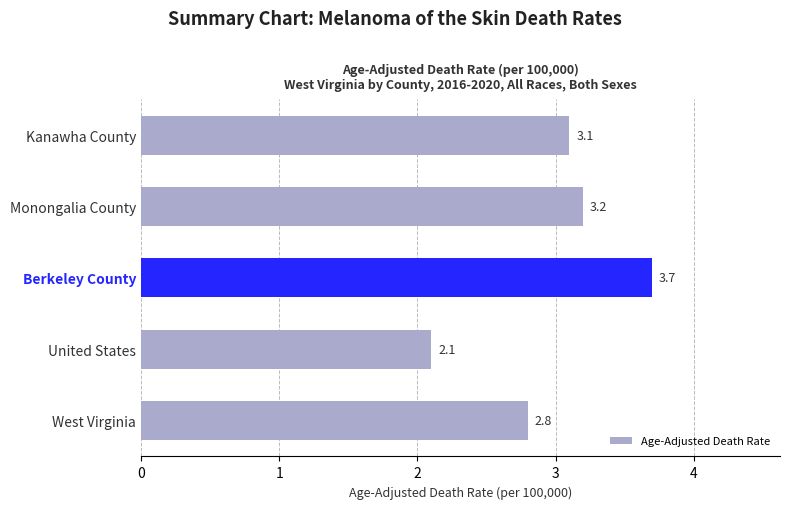

How many values exceed 3?

3